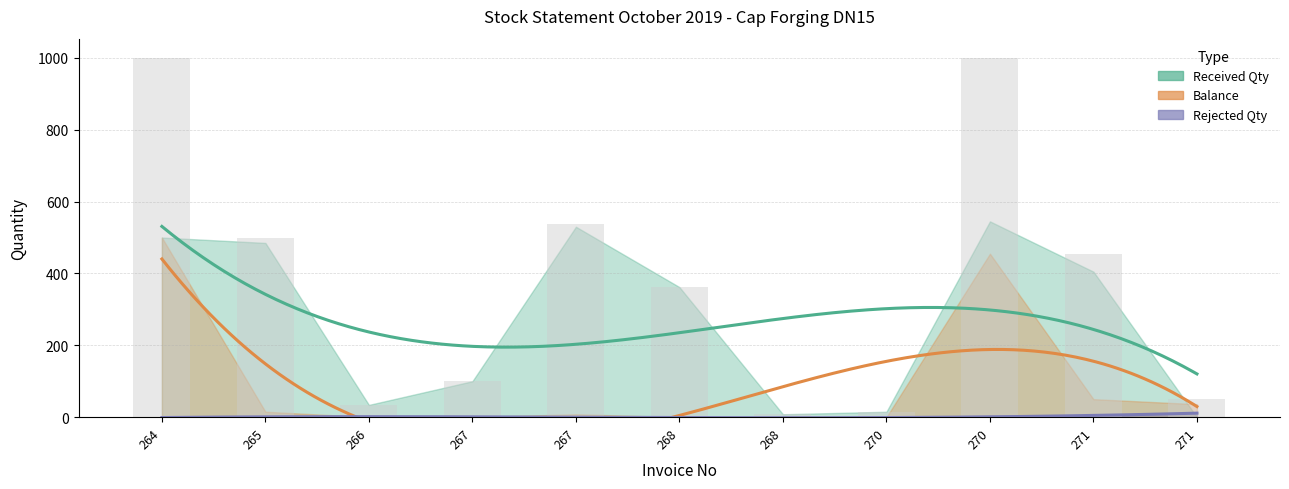

Which has a higher value, 271 or 268?

271